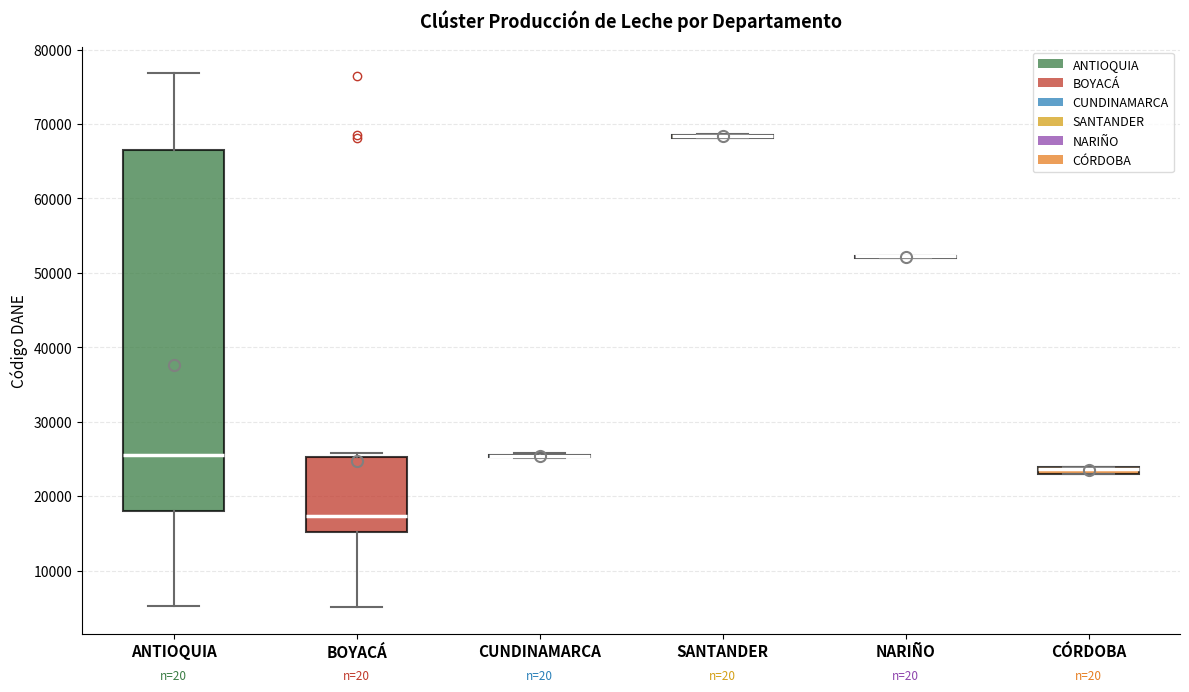

Comparing the boxes themselves (not the whiskers), which one is the tallest?

ANTIOQUIA